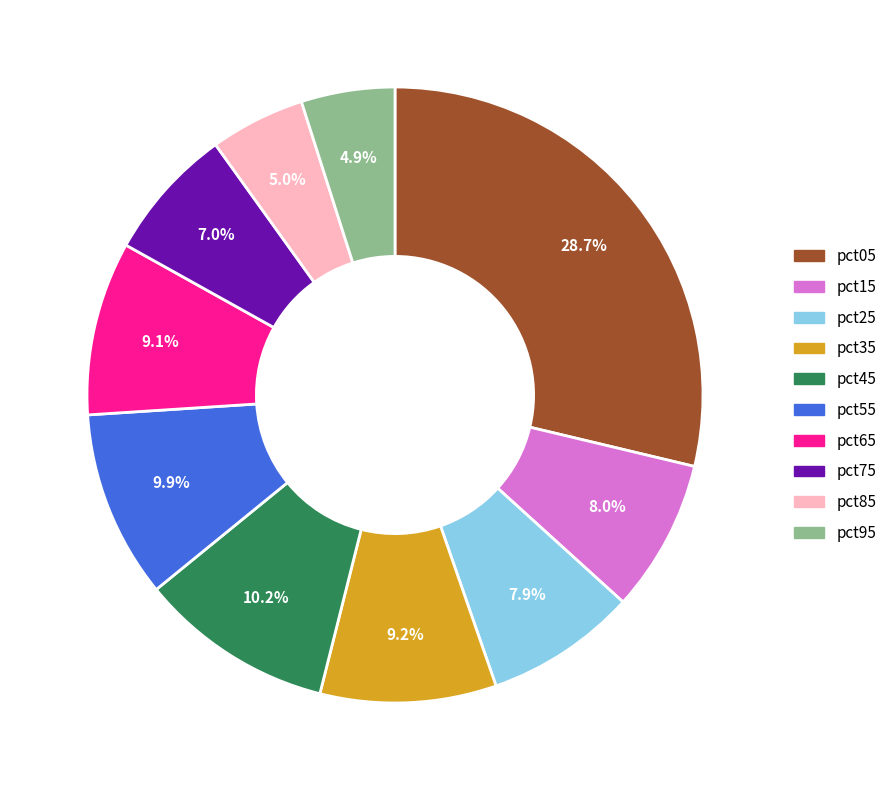

To the nearest percent, what is the combined percentage of pct35 and pct05?

38%